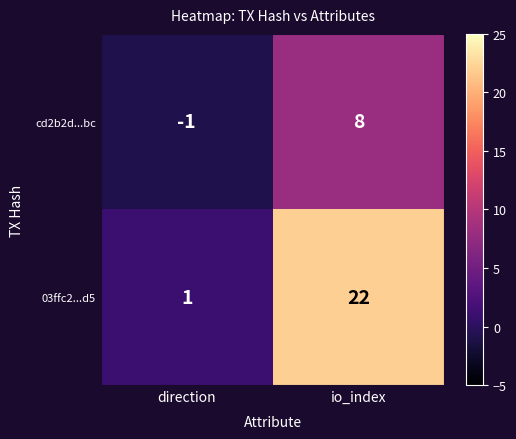

Reading left to right, extract all data points from this chart.

cd2b2d...bc: direction=-1	io_index=8
03ffc2...d5: direction=1	io_index=22